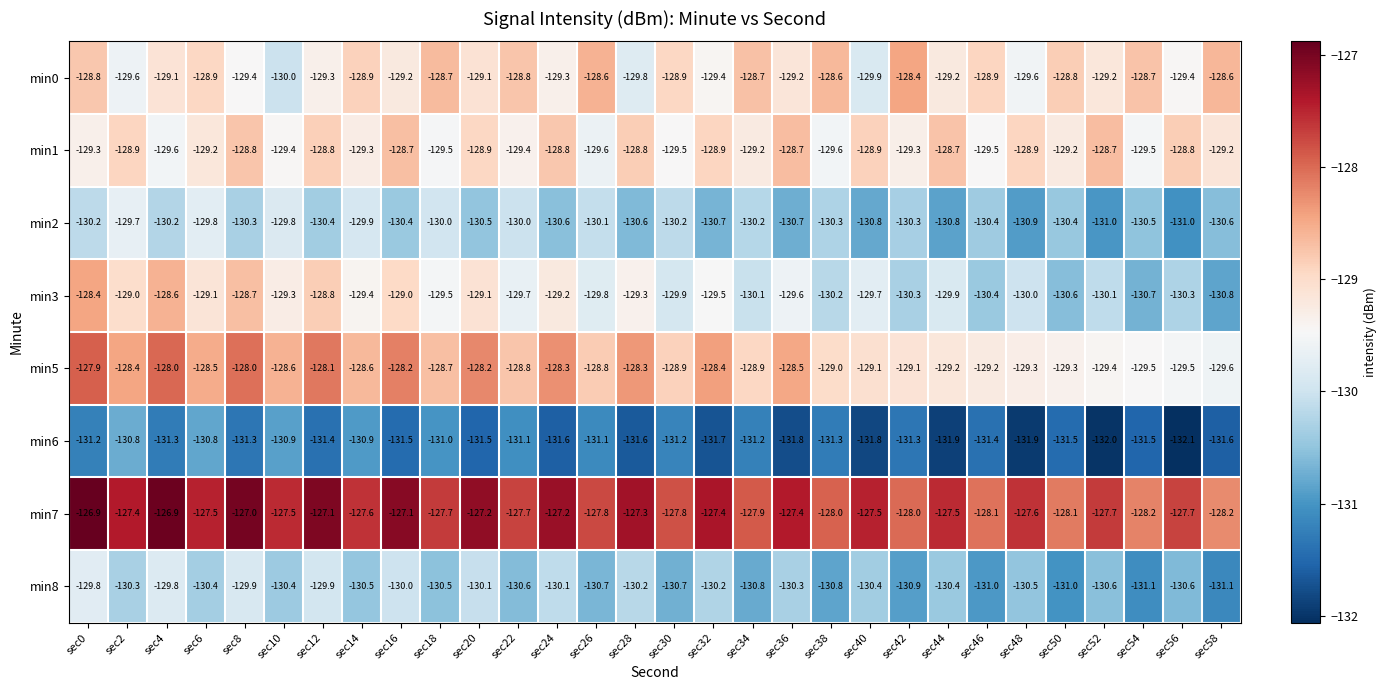

At how many categories does at least one series exceed -131?

30